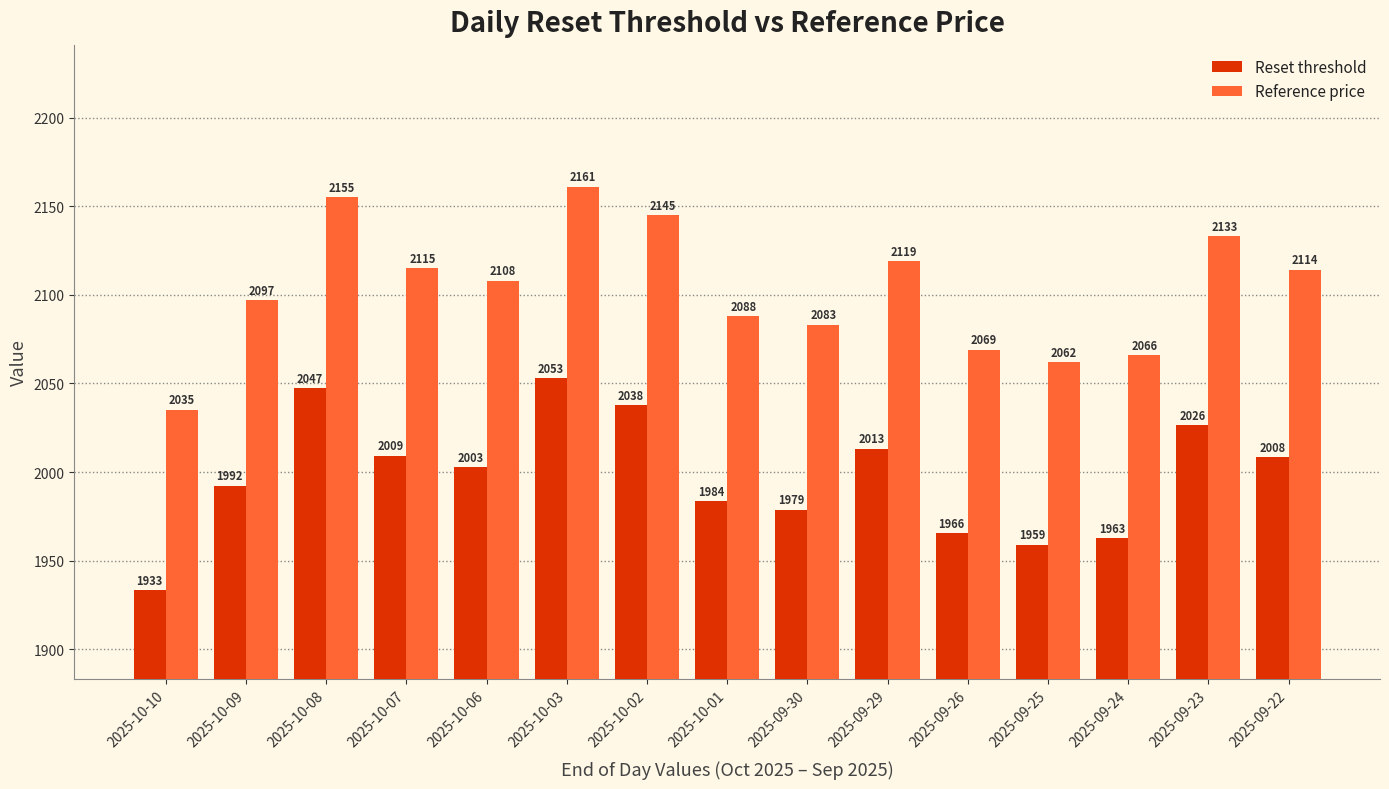

What is the label of the 8th bar from the right?

2025-10-01